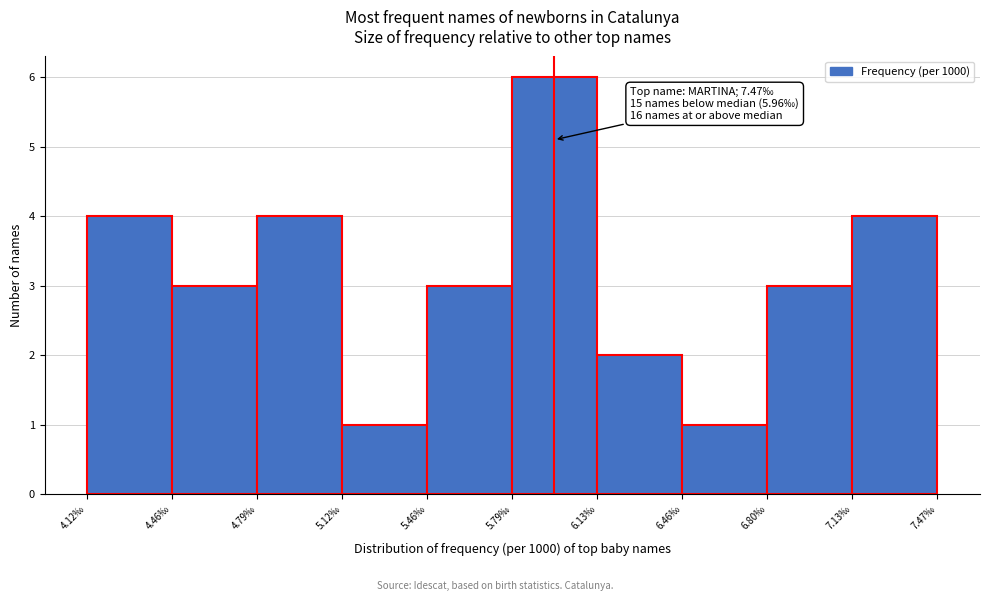

Over which range of the x-axis is the bar tallest?

5.795 to 6.130